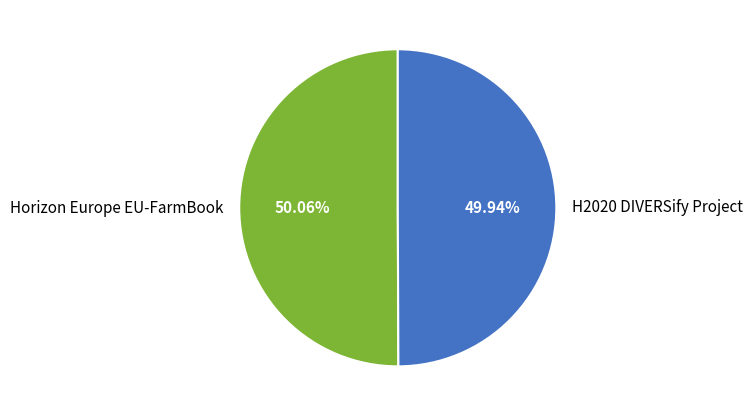

Combined, do H2020 DIVERSify Project and Horizon Europe EU-FarmBook account for over 50%?

Yes